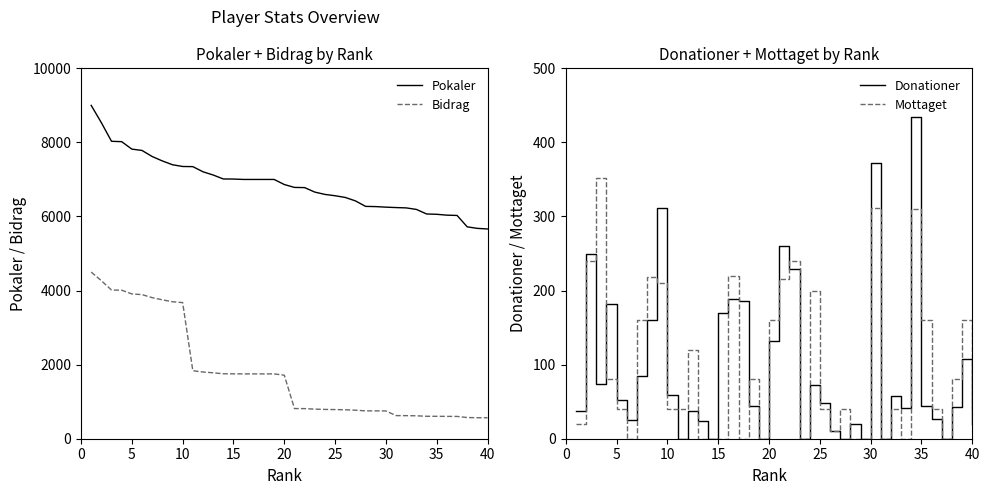

What is the difference between the second highest and minimum values in the Bidrag series?

3700